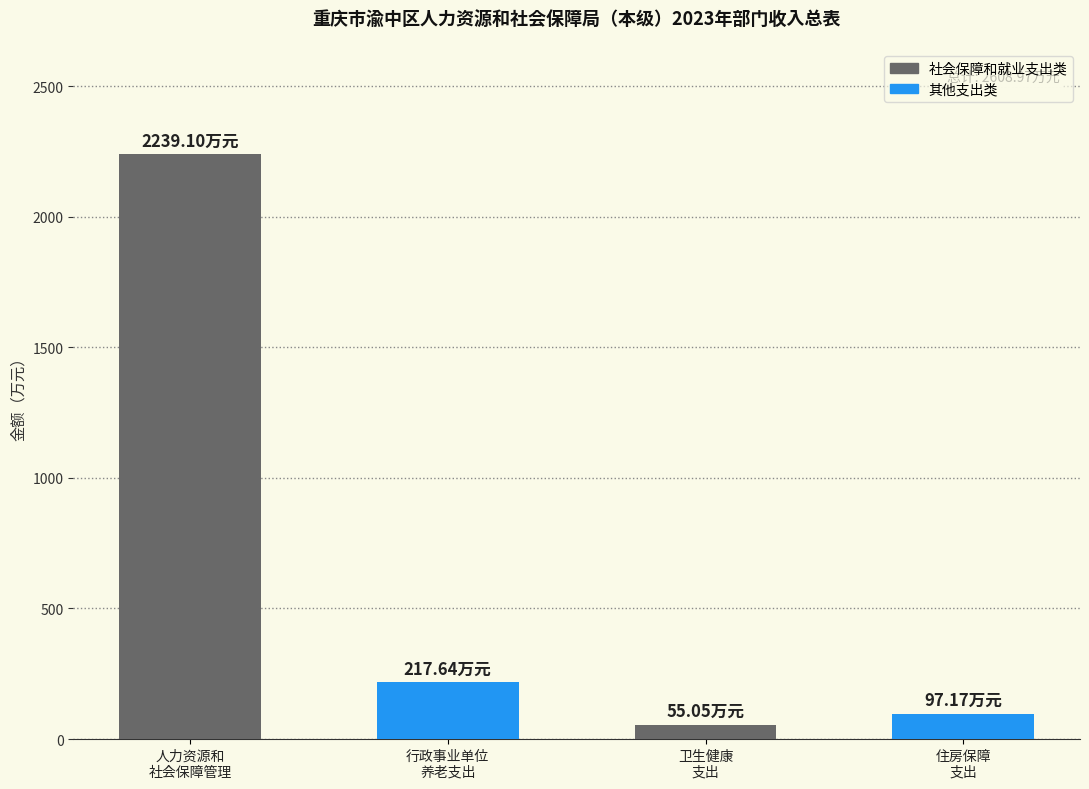

List the labels in order of value, largest first.

人力资源和
社会保障管理, 行政事业单位
养老支出, 住房保障
支出, 卫生健康
支出